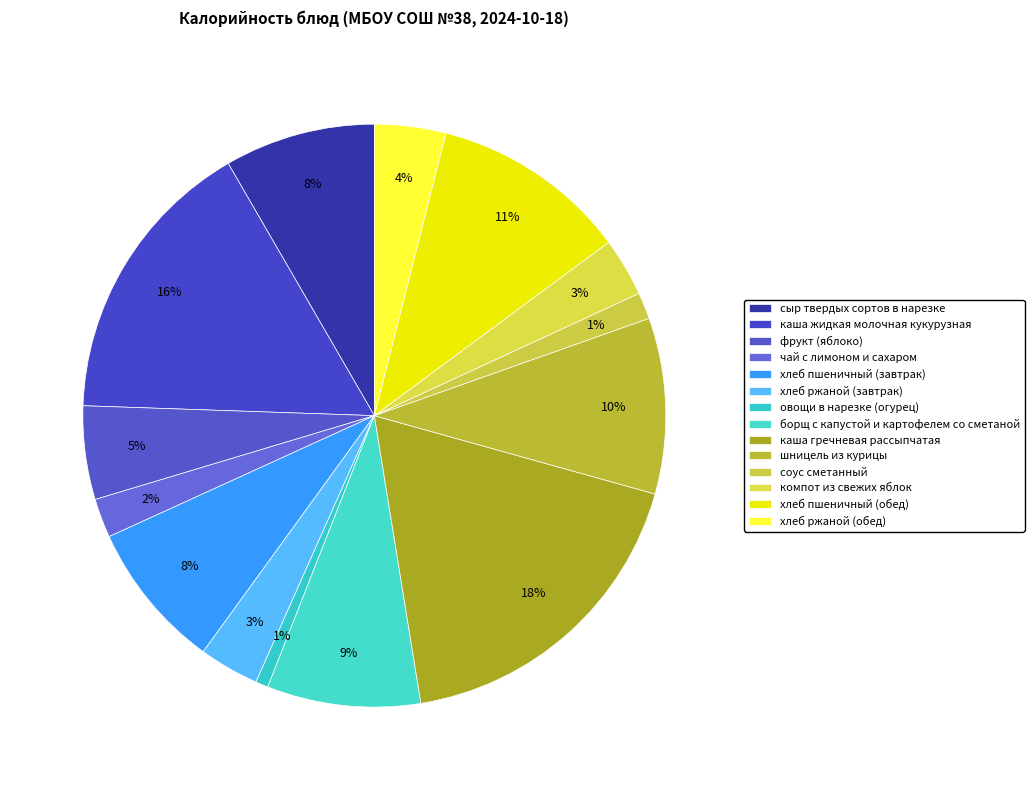

Does чай с лимоном и сахаром account for over 50% of the chart?

No